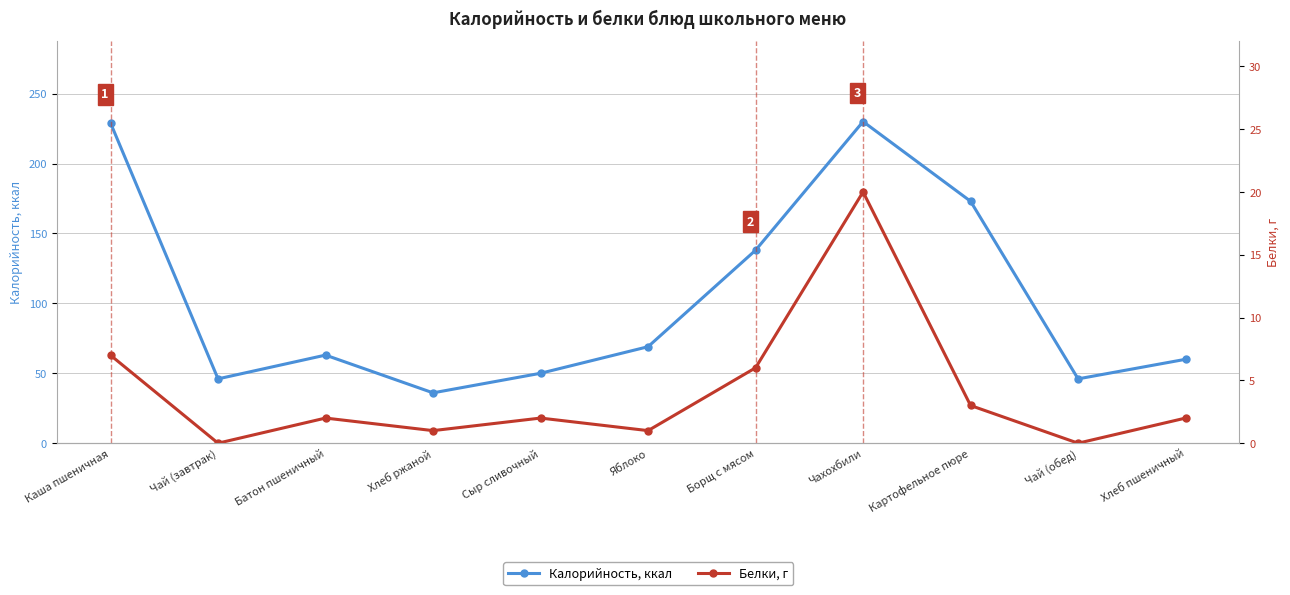

What is the approximate value of Калорийность at Чай (завтрак), to the nearest 50?

50